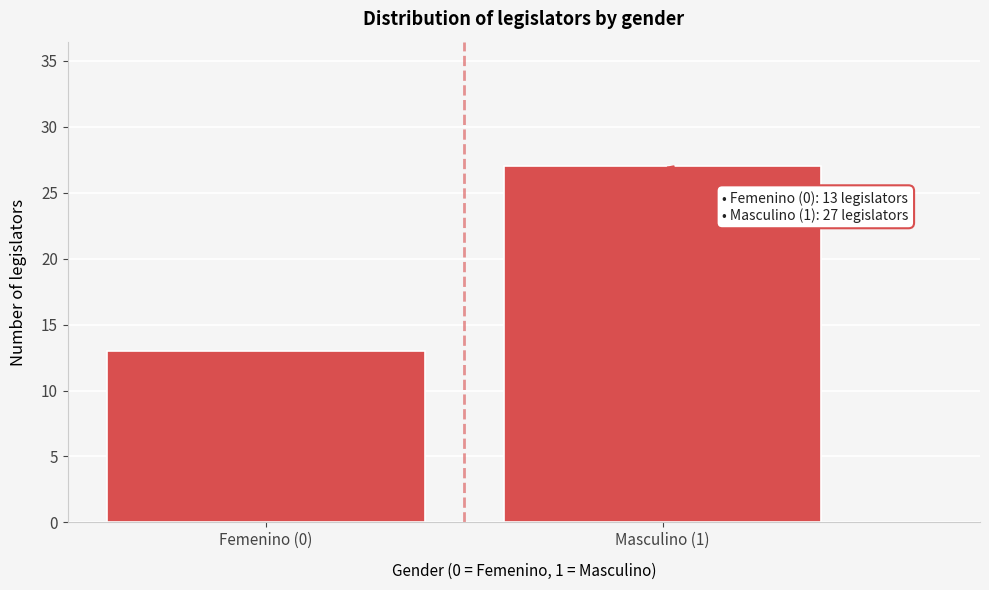

Reading right to left, list all the values displayed in this chart.

27	13